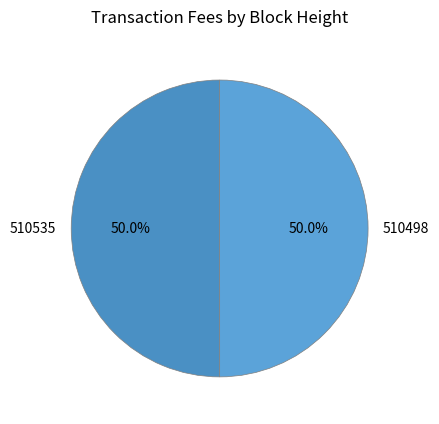

Approximately how many times larger is the value at 510498 compared to 510535?

1.0